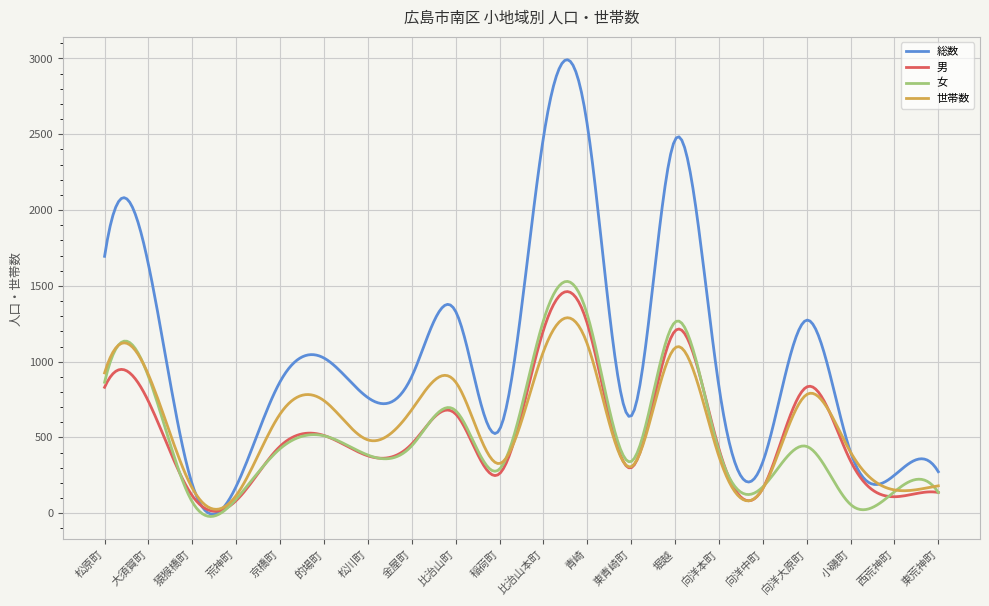

Which series has the largest range (max minus min)?

総数